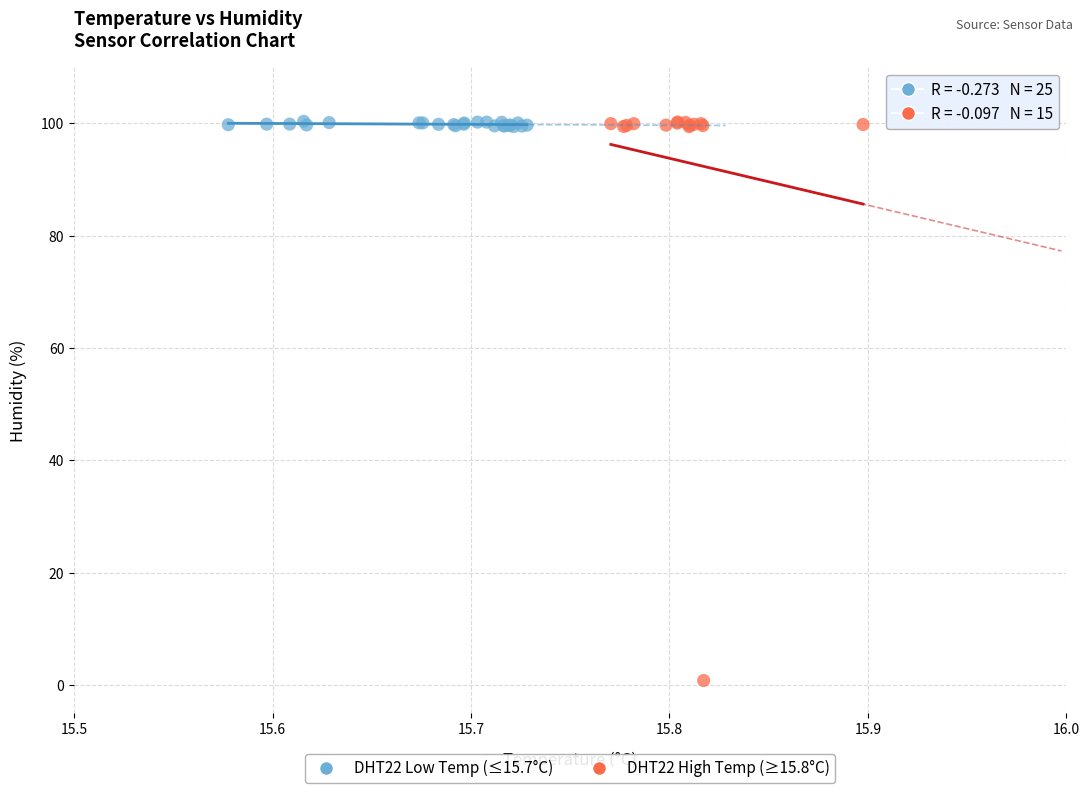

Which series has the largest Y range (max minus min)?

DHT22 High Temp (≥15.8°C)